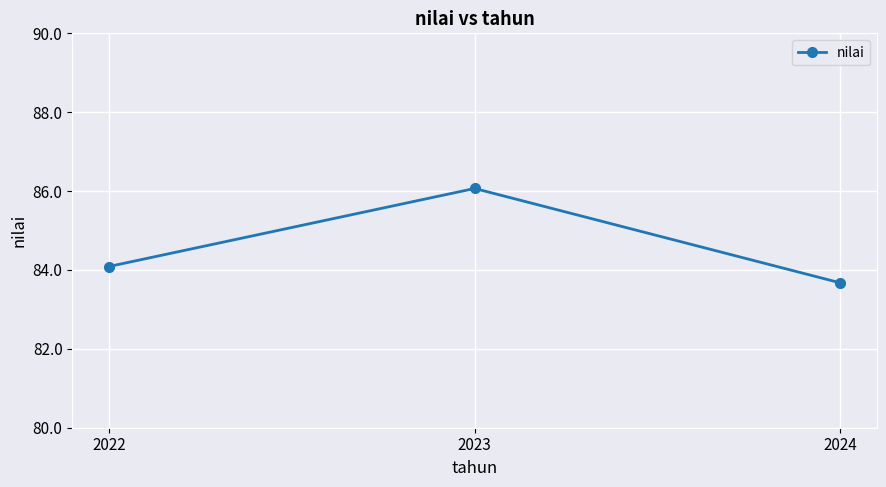

At which category does the chart reach its minimum across all series?

2024